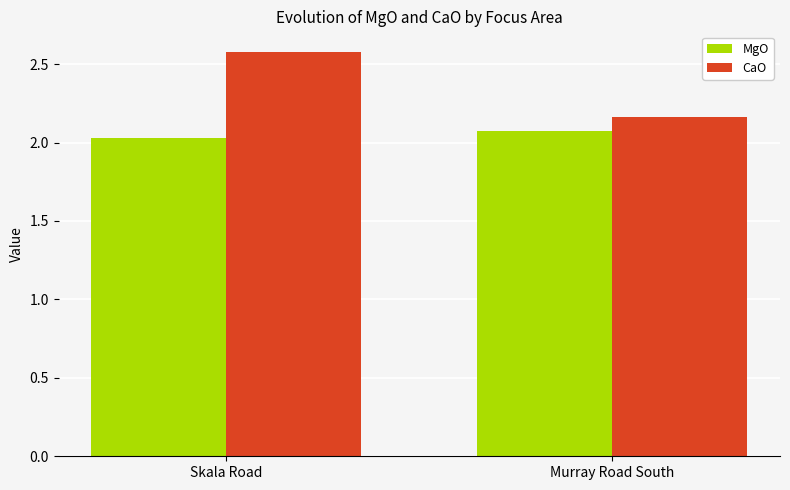

Count the CaO values in the range 2 to 3.

2